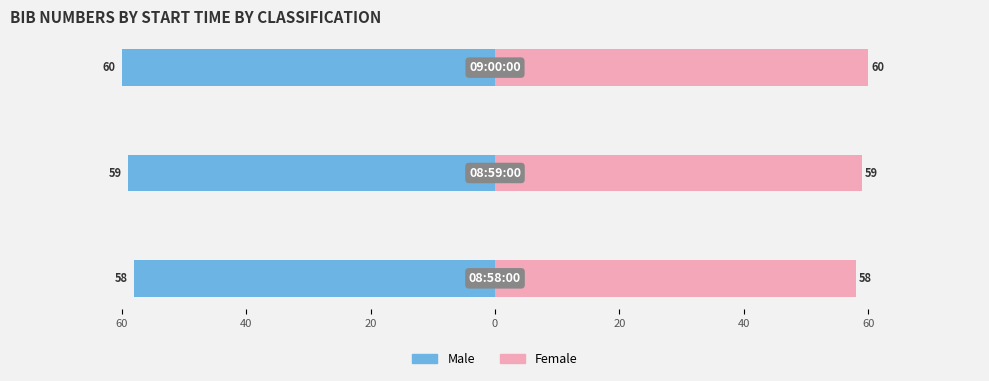

Which series has the largest total across all categories?

Female